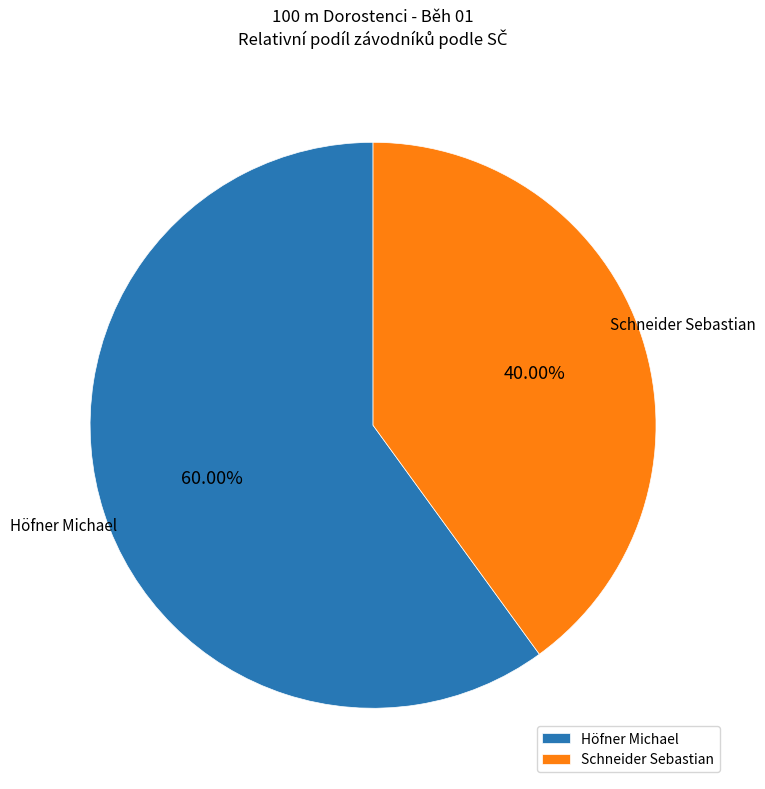

To the nearest percent, what is the difference between the largest and smallest slice percentages?

20%